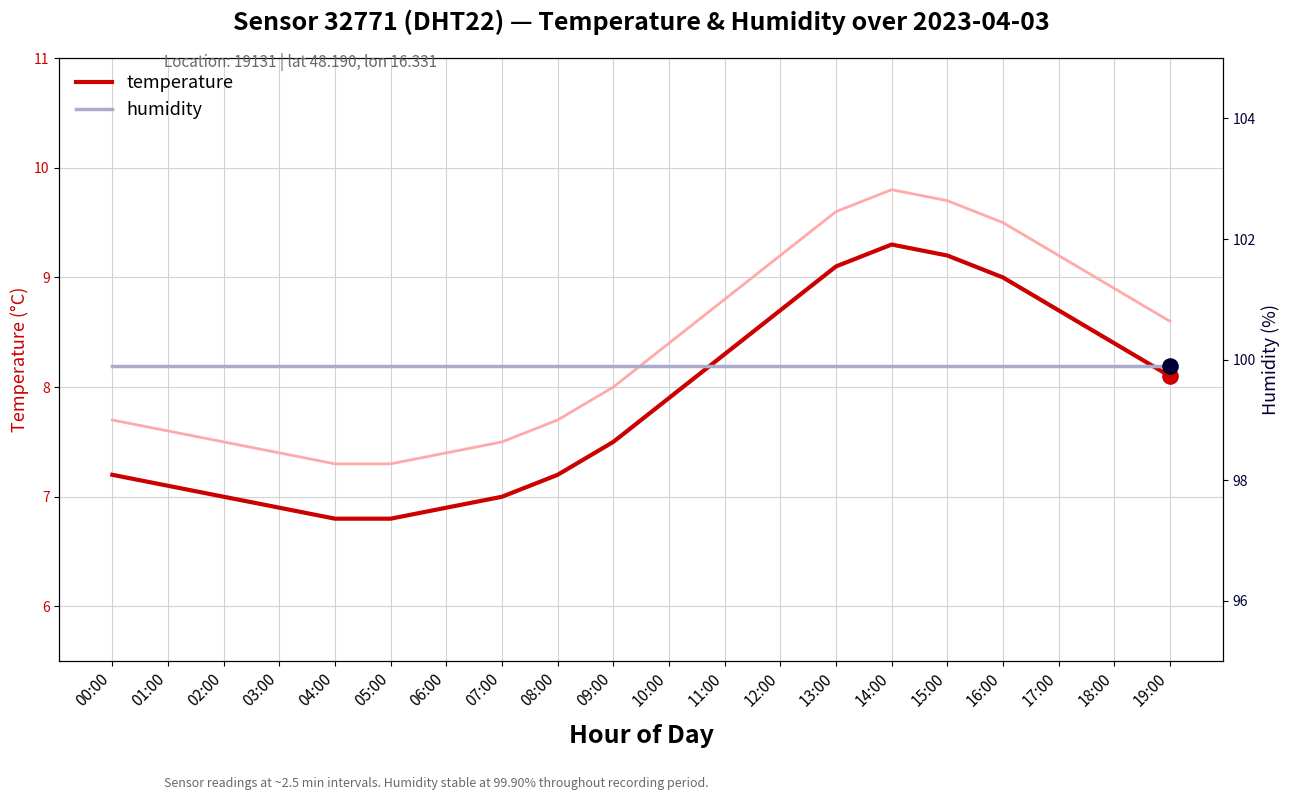

What are all the series names shown in the legend?

temperature, humidity